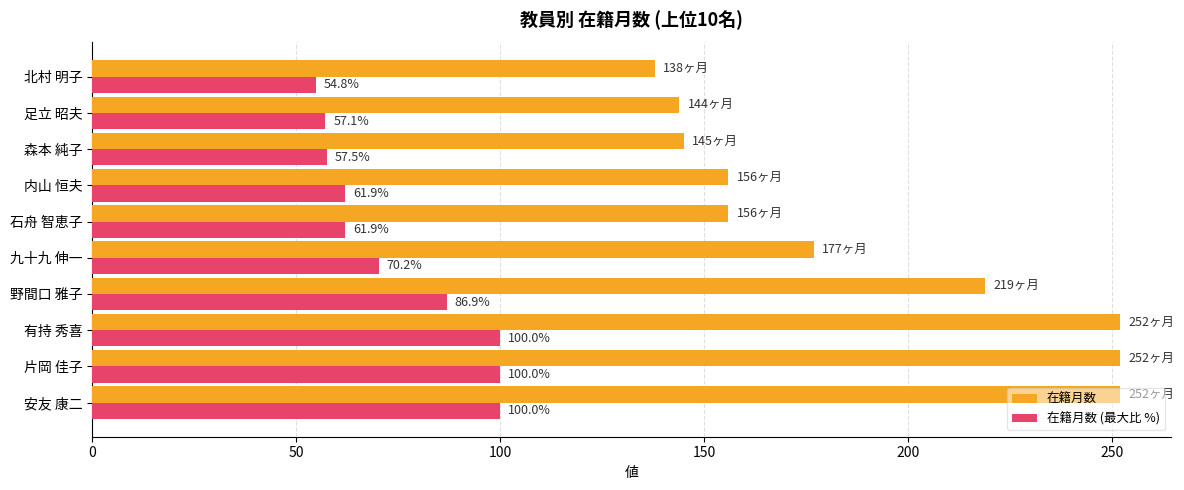

Which category has the lowest value in the 在籍月数 (最大比 %) series?

北村 明子